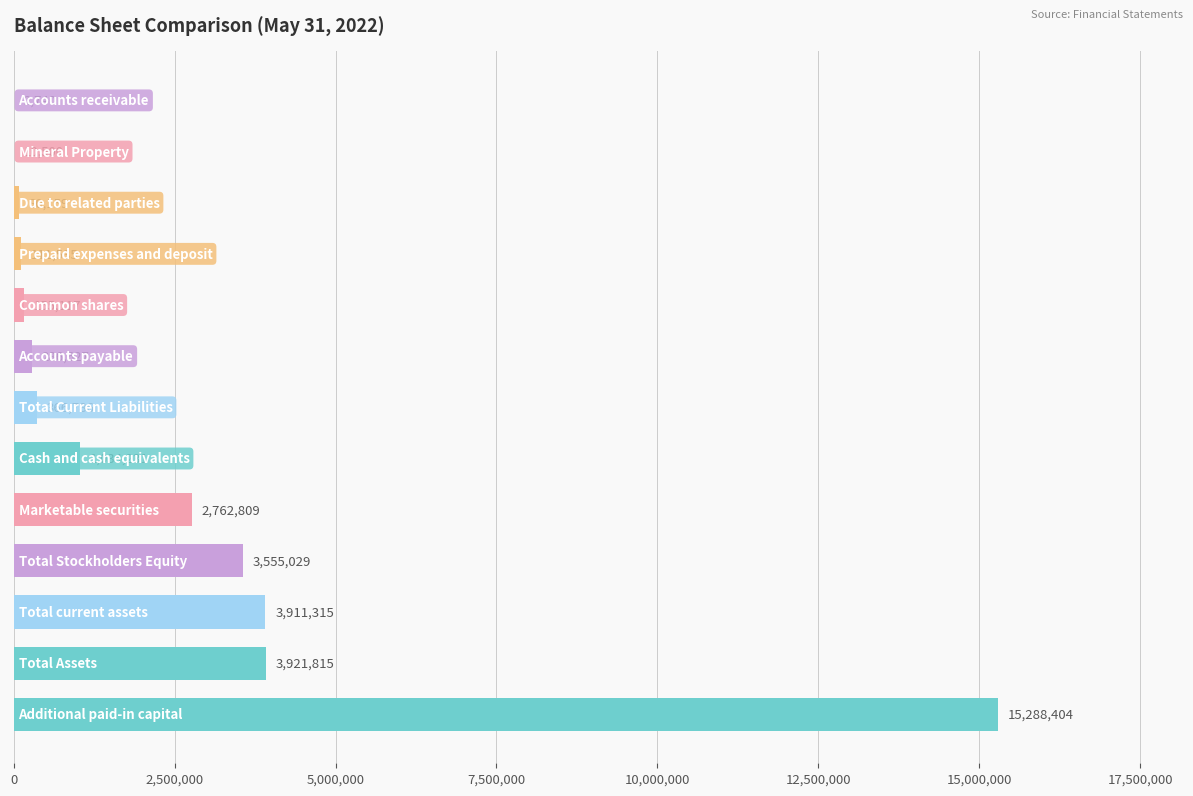

What is the greatest value displayed?

15288404